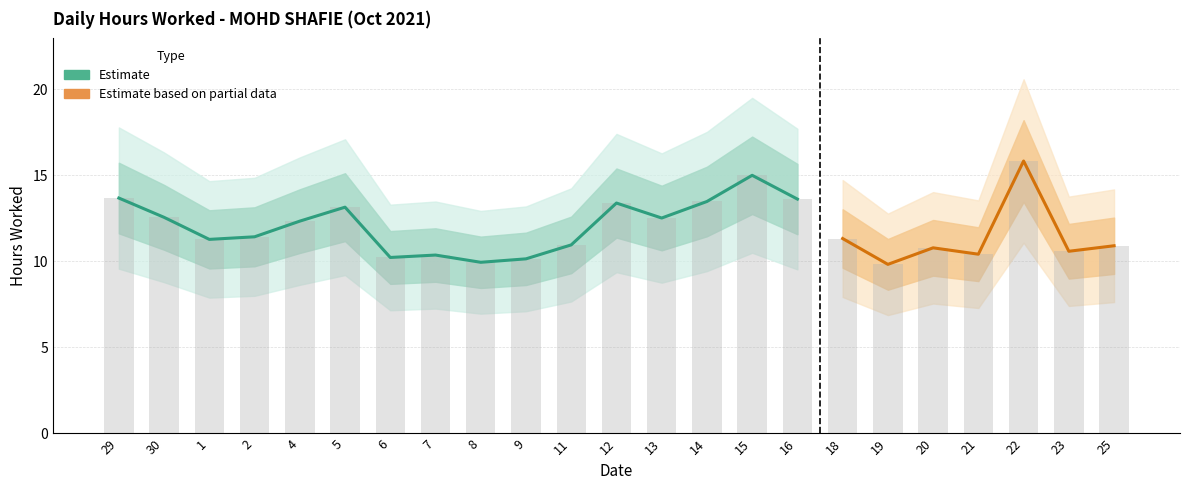

What is the ratio of the value at 14 to the value at 29?

1.0